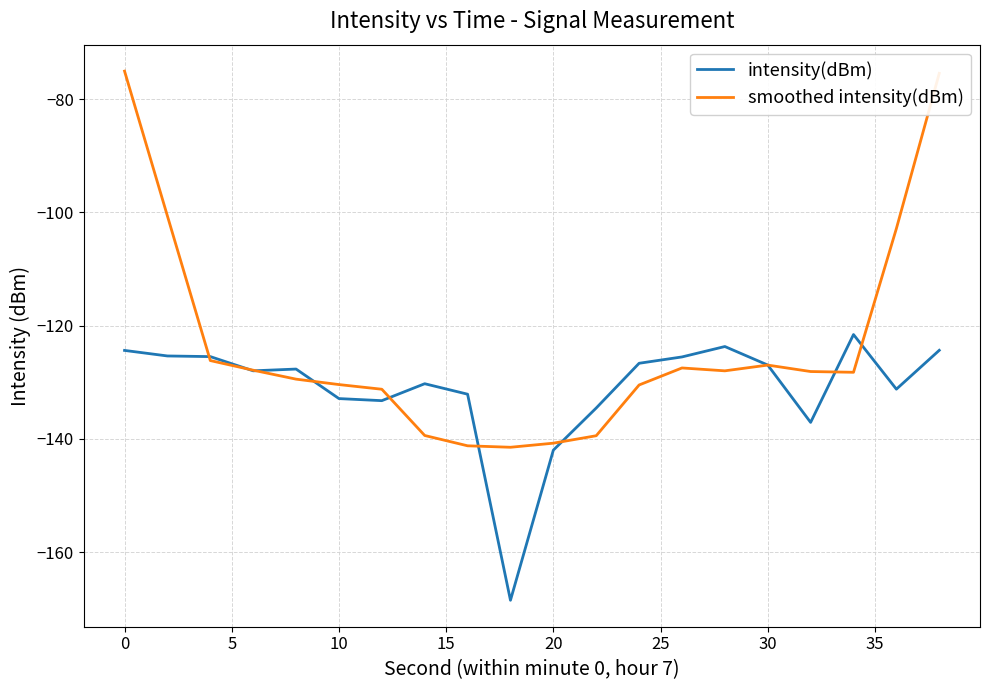

Which series has the largest range (max minus min)?

smoothed intensity(dBm)